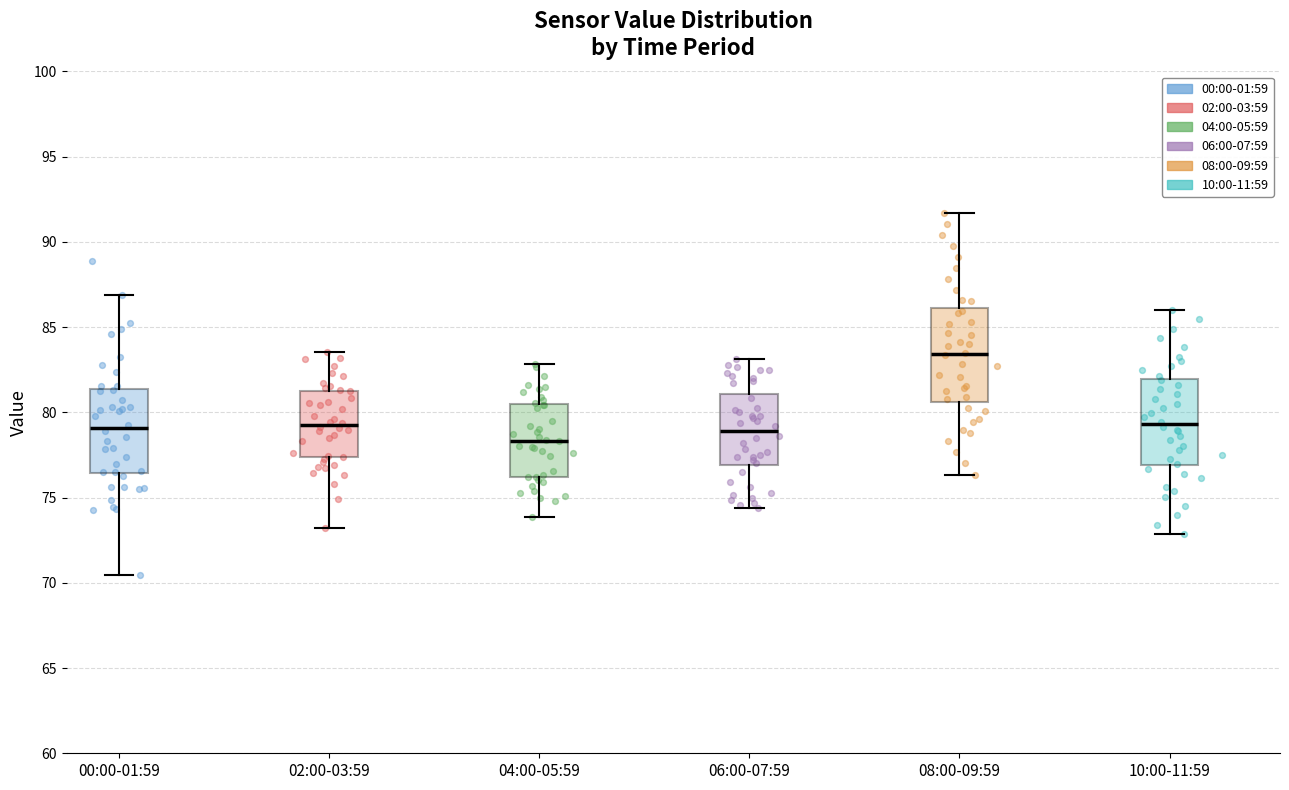

Where does the lower whisker of the box for 06:00-07:59 end on the y-axis? The values are not printed on the chart, so give them approximately, as read against the axis.

74.5